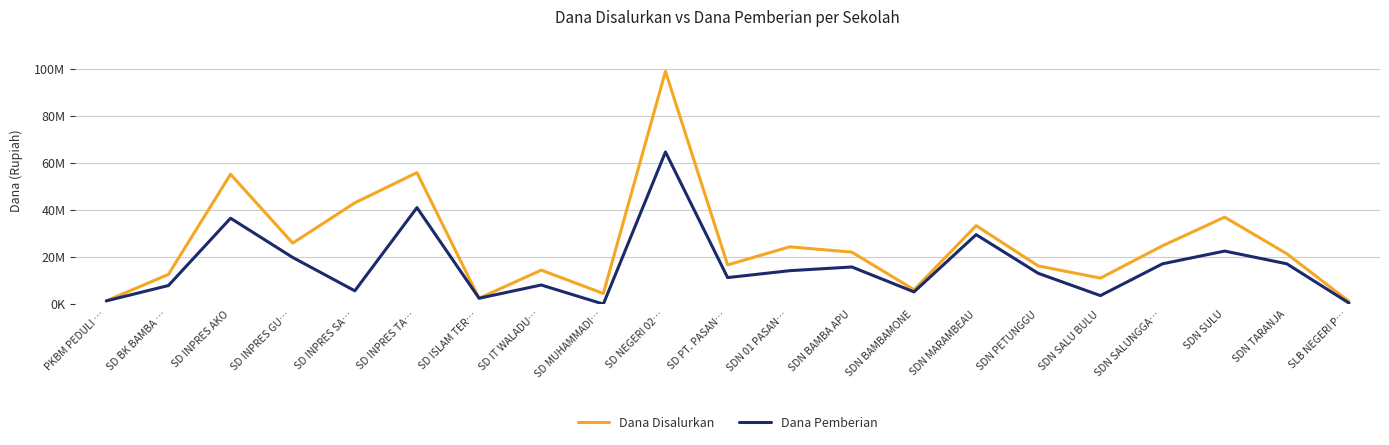

Is the value of Dana Pemberian at PKBM PEDULI … greater than the value of Dana Disalurkan at SDN SALU BULU?

No